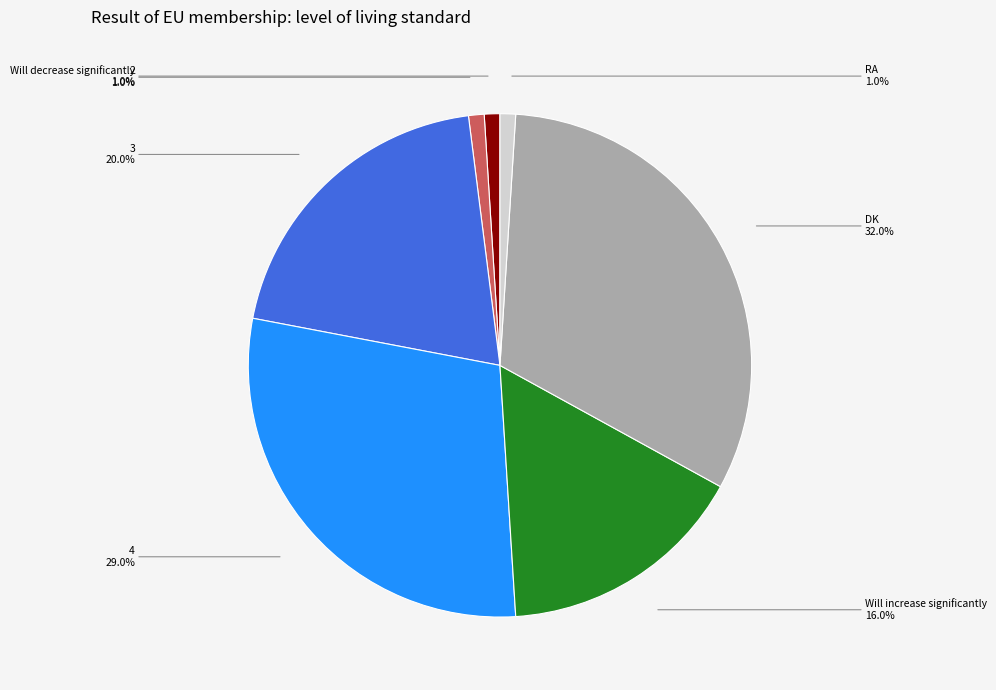

Approximately how many times larger is the value at Will decrease significantly compared to 2?

1.0